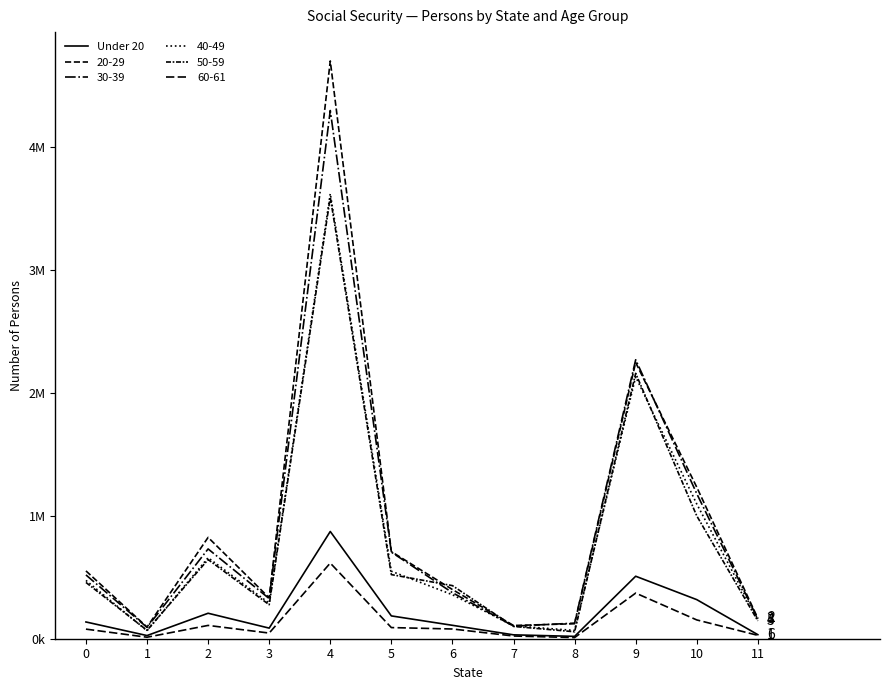

Does the chart have visible grid lines?

No